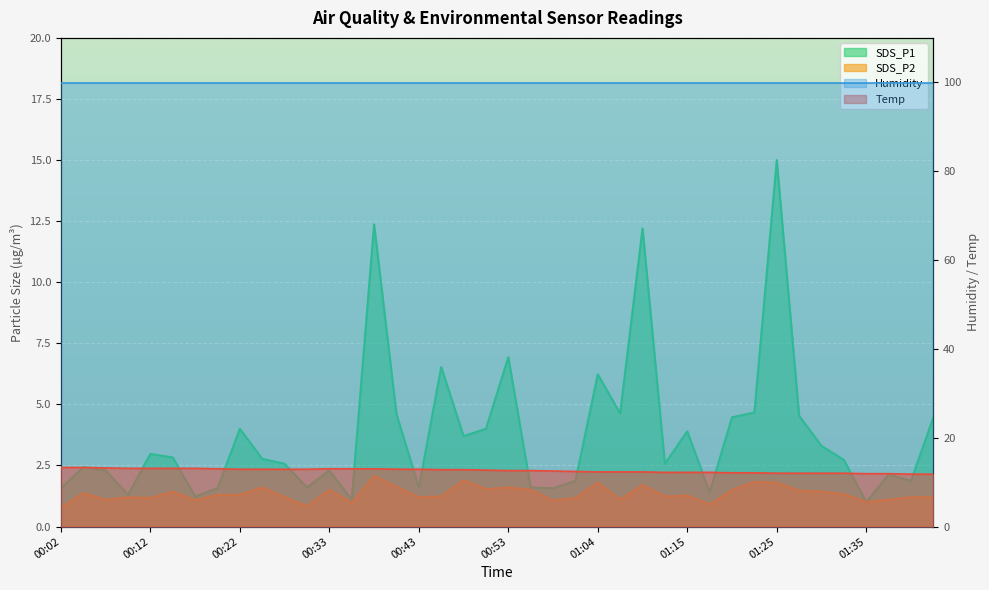

The value of SDS_P2 at 00:40 is 1.1. True or false?

False